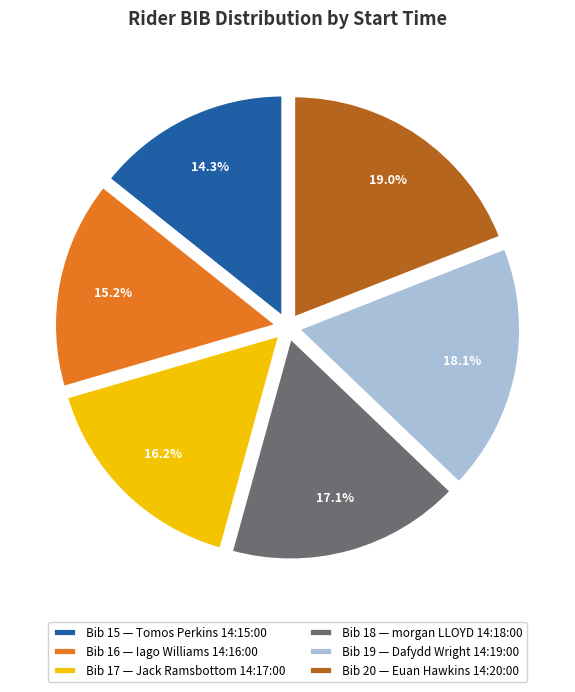

Approximately how many times larger is the value at Bib 18 — morgan LLOYD 14:18:00 compared to Bib 15 — Tomos Perkins 14:15:00?

1.2